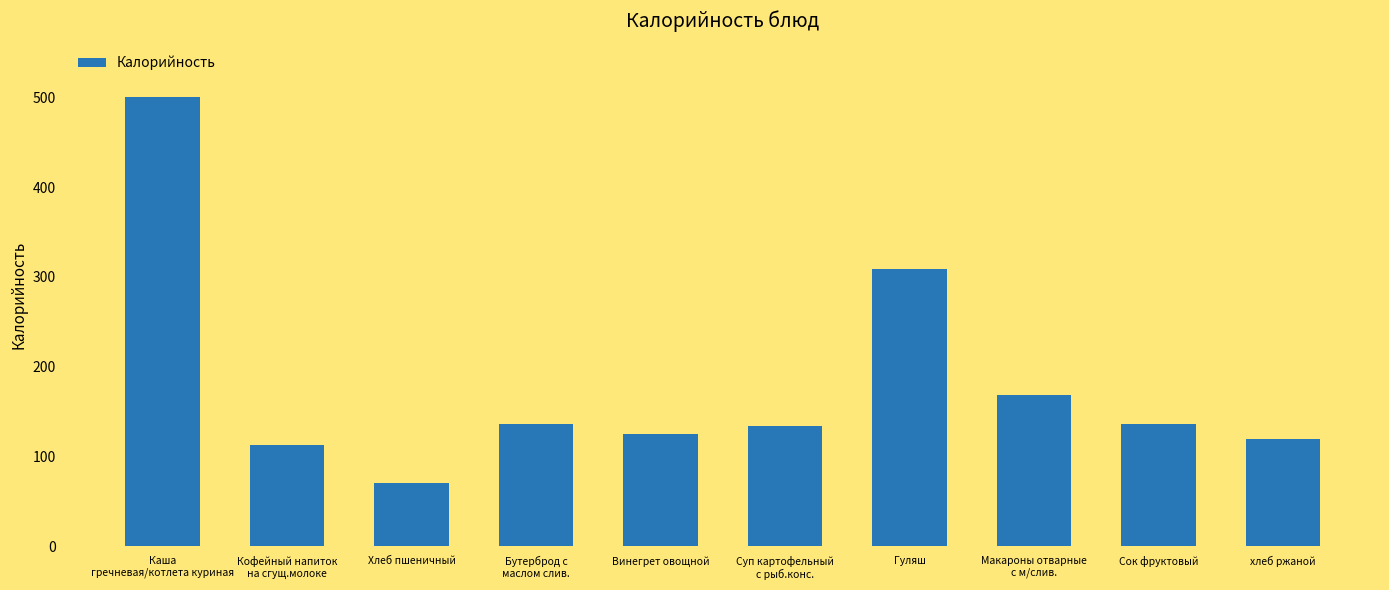

Which category has the lowest value across all series?

Хлеб пшеничный